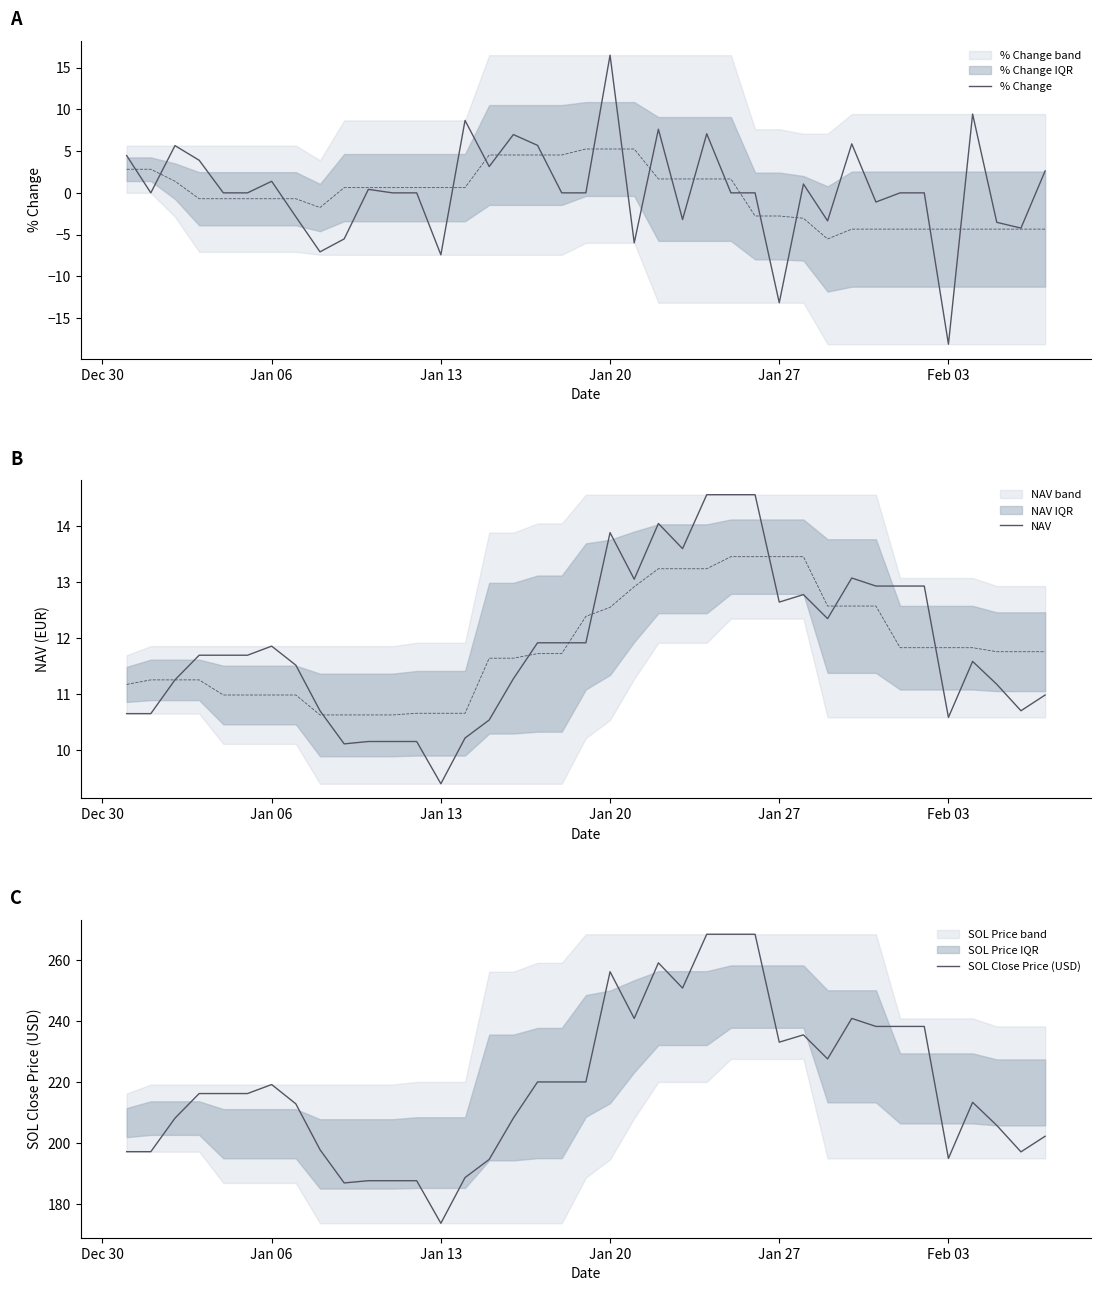

What is the minimum value for NAV?

9.4